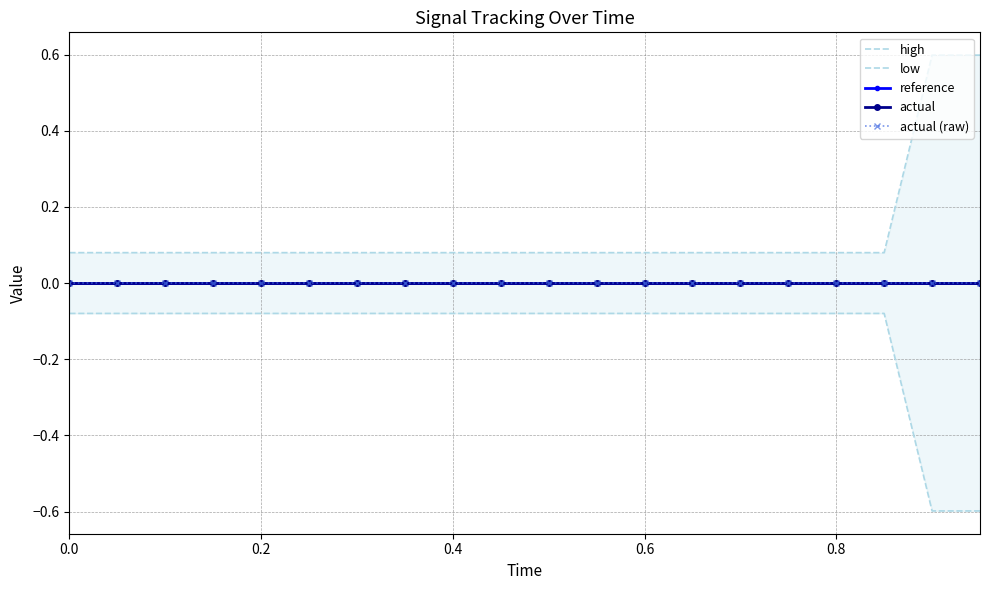

What are all the series names shown in the legend?

high, low, reference, actual, actual (raw)